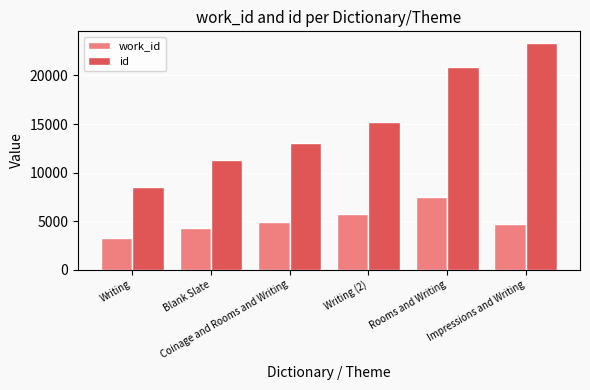

How many groups of bars are there?

6